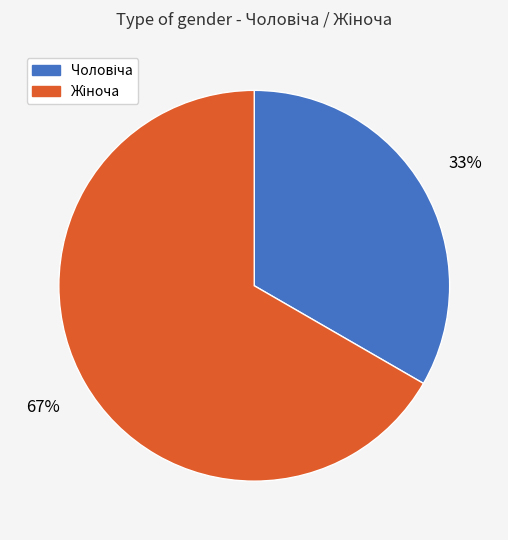

How many slices are in this pie chart?

2